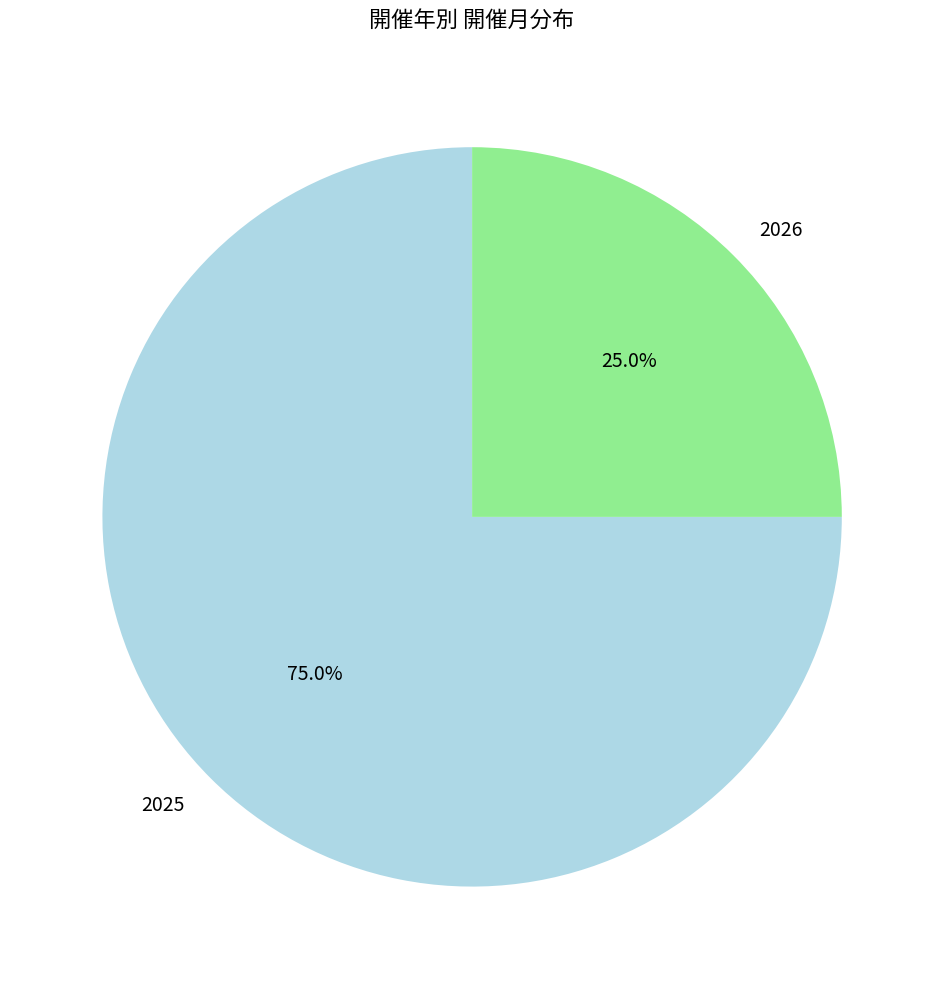

How many slices are in this pie chart?

2